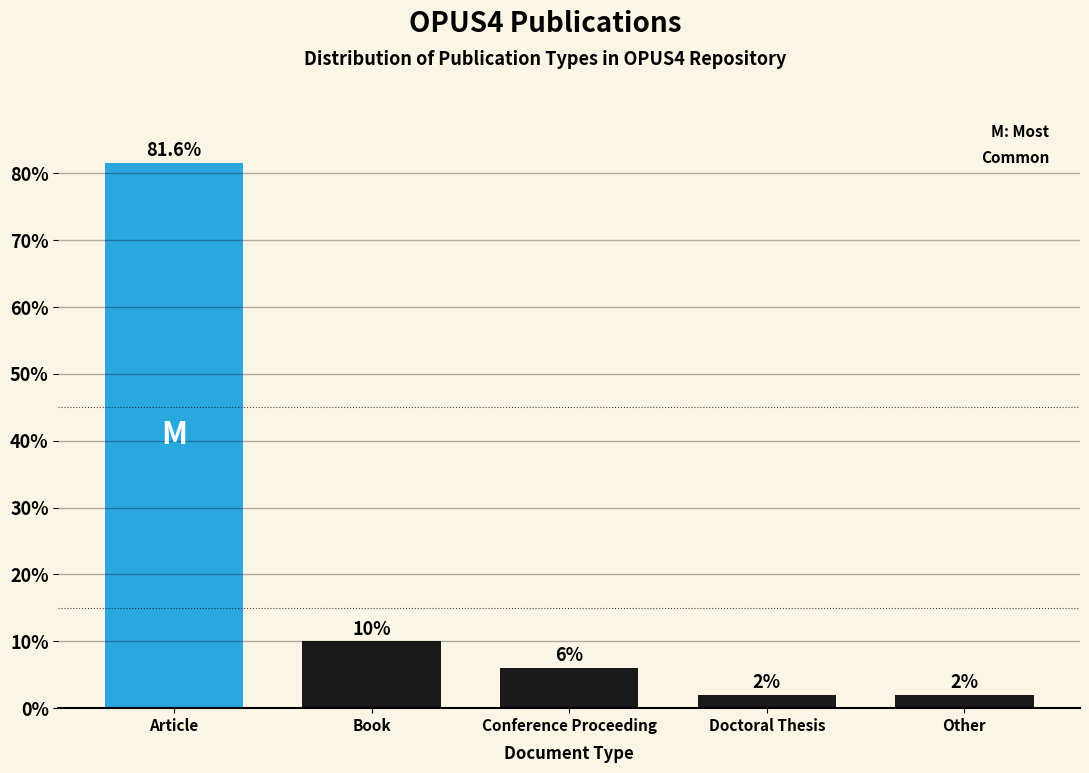

Reading left to right, transcribe all the data shown in this chart.

81.6	10.0	6.0	2.0	2.0